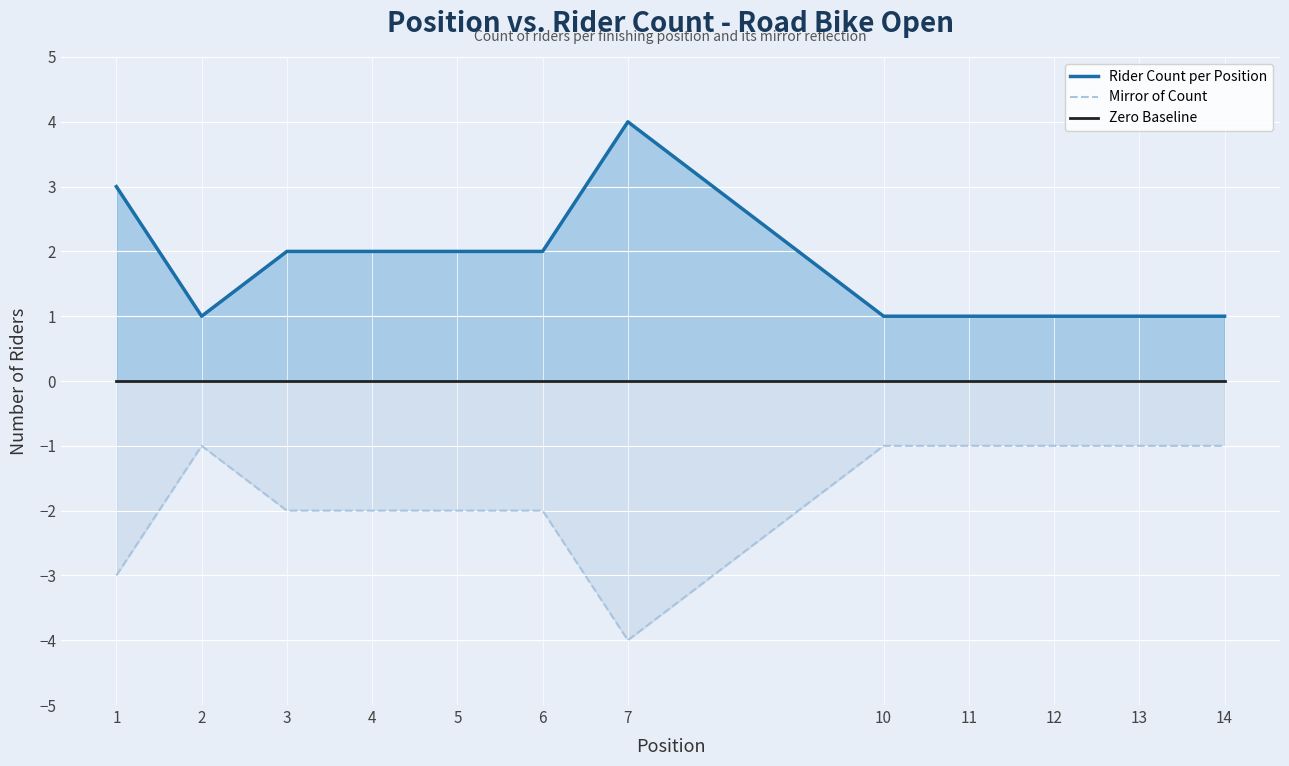

How many lines are shown in the chart?

3